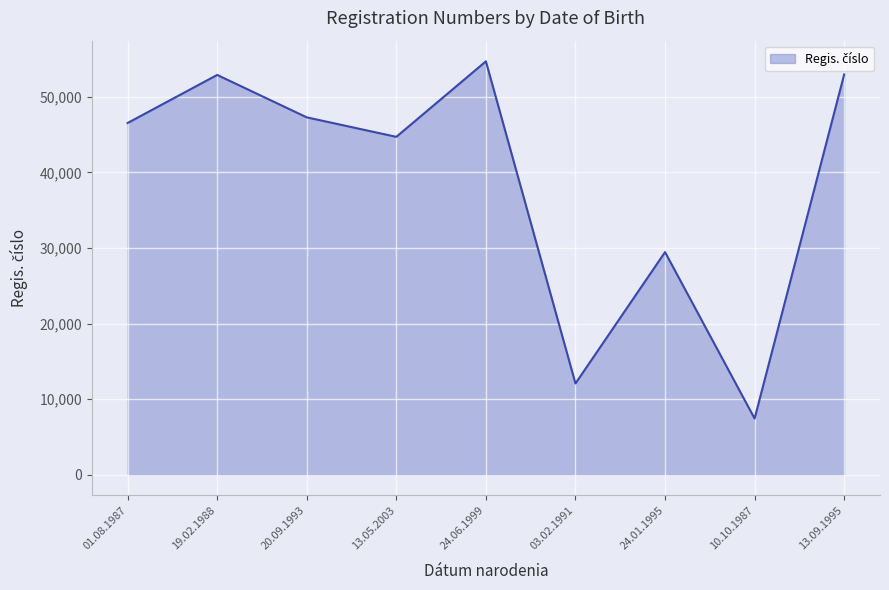

What is the approximate value at 13.05.2003, to the nearest 50?

44700